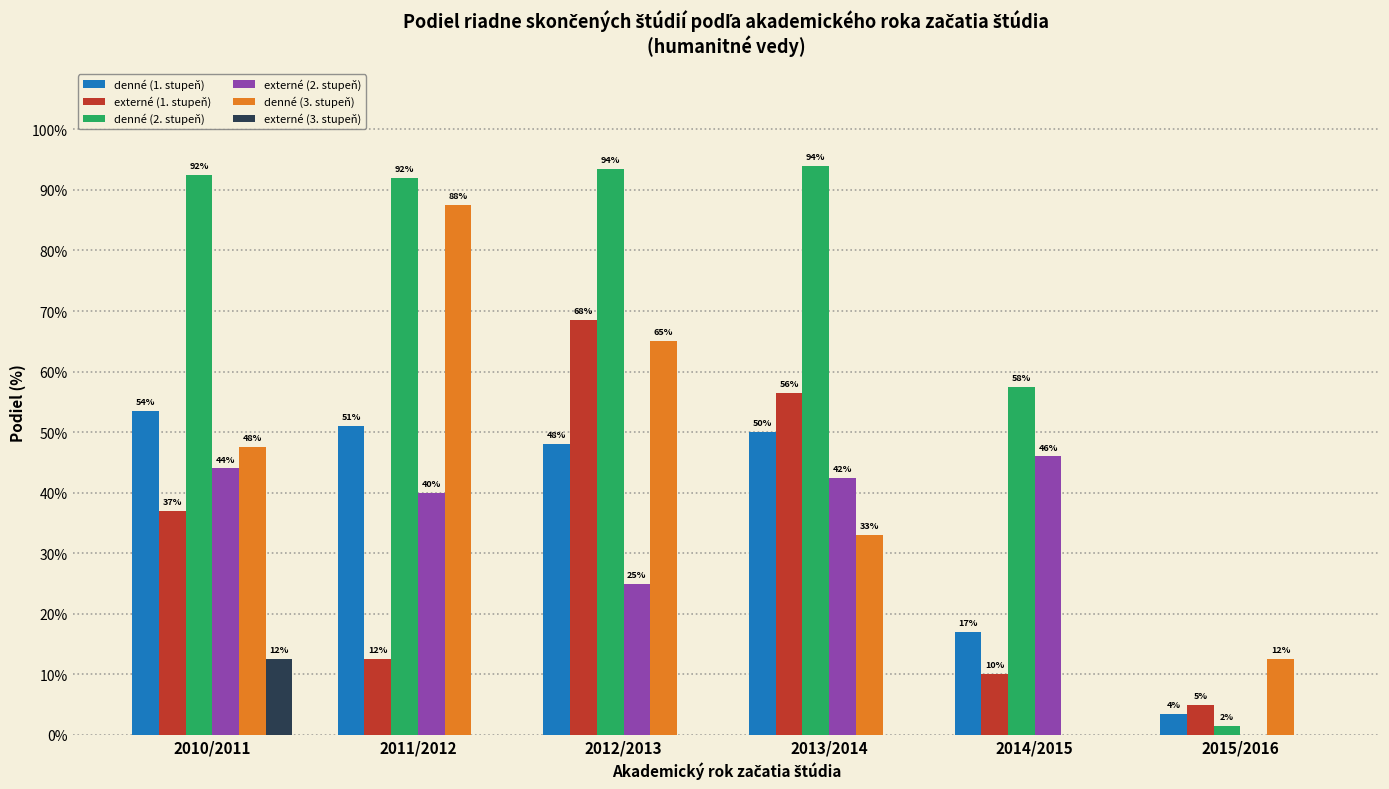

What is the maximum value for externé (1. stupeň)?

68.5